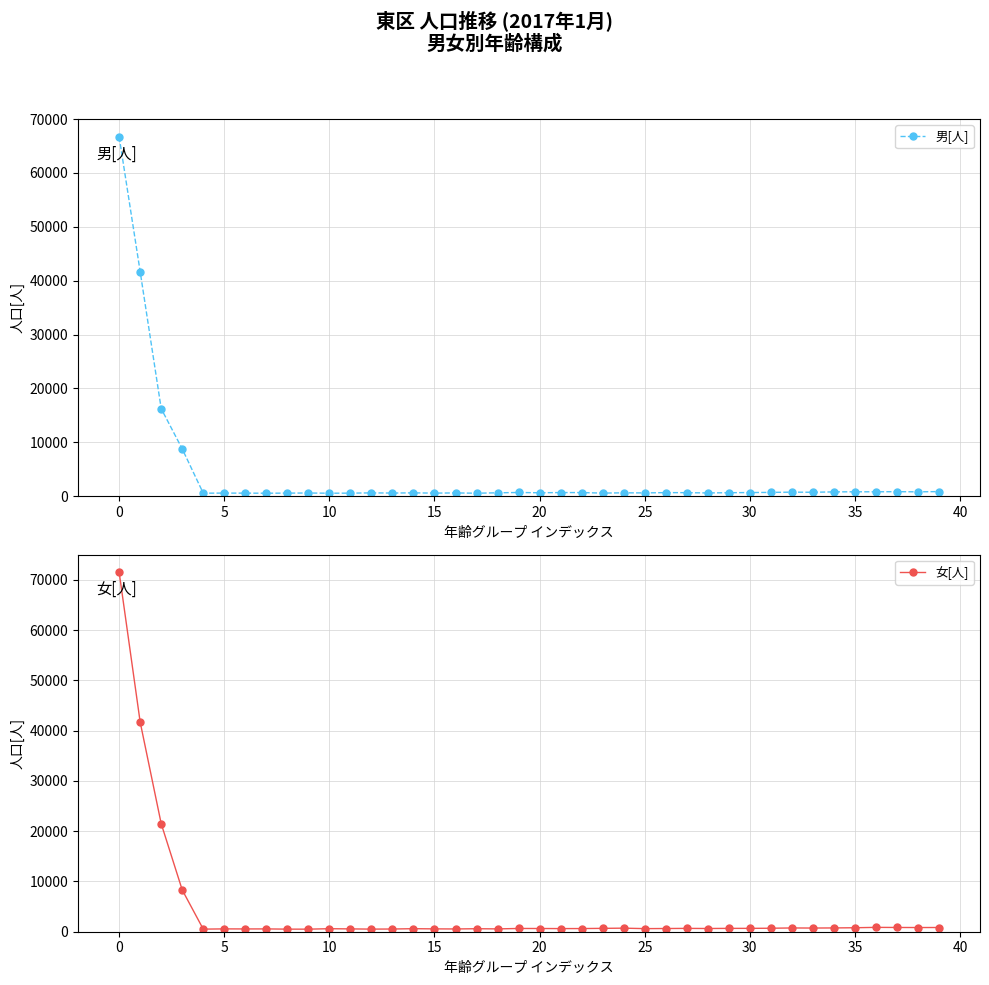

What is the difference between the maximum and minimum values in the 女[人] series?

70993